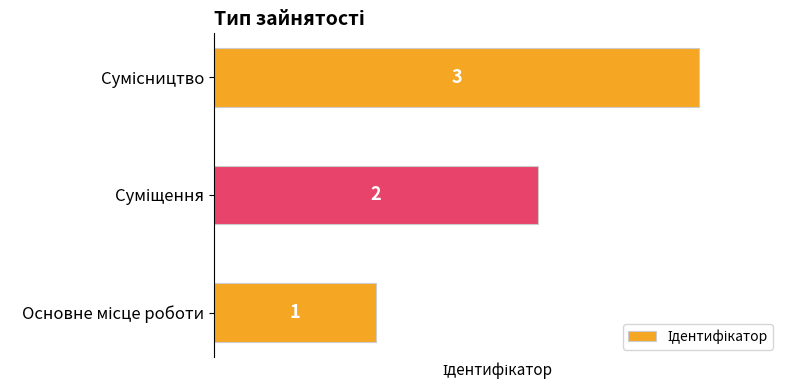

What is the sum of all values?

6